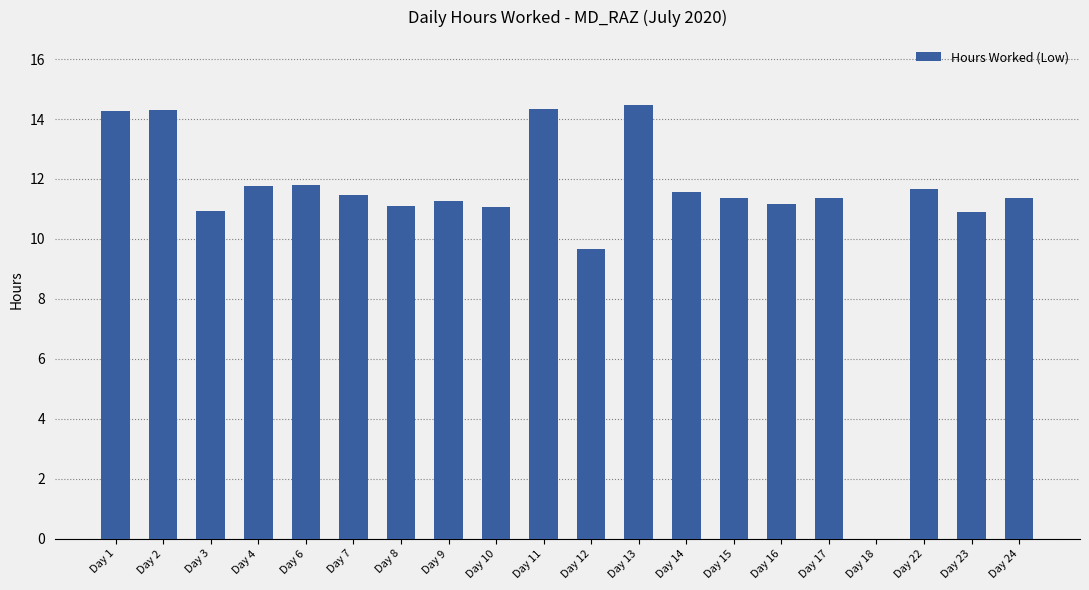

What is the change in value from Day 13 to Day 15?

-3.1